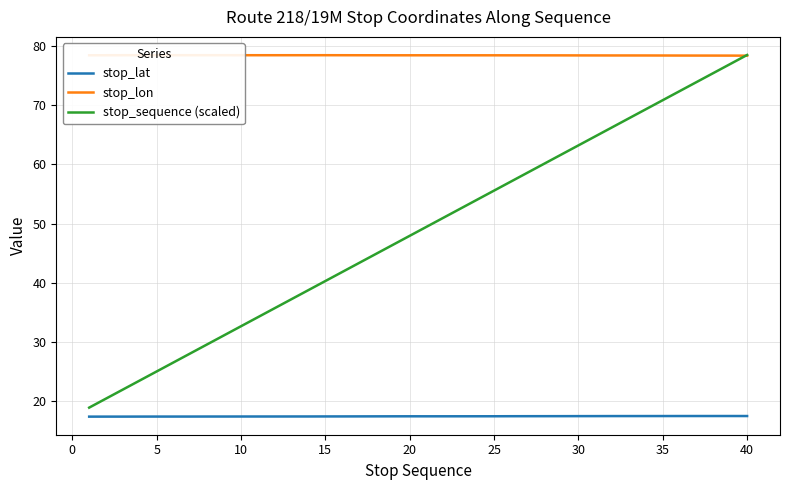

How many interior local valleys does the stop_lon series have?

4